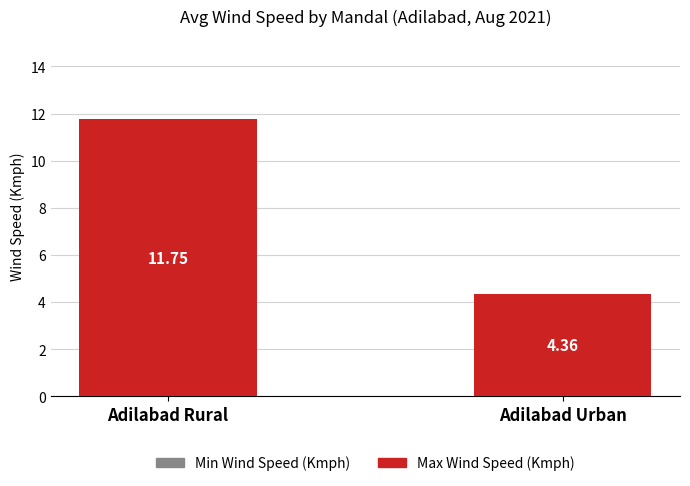

List the labels in order of value, smallest first.

Adilabad Urban, Adilabad Rural